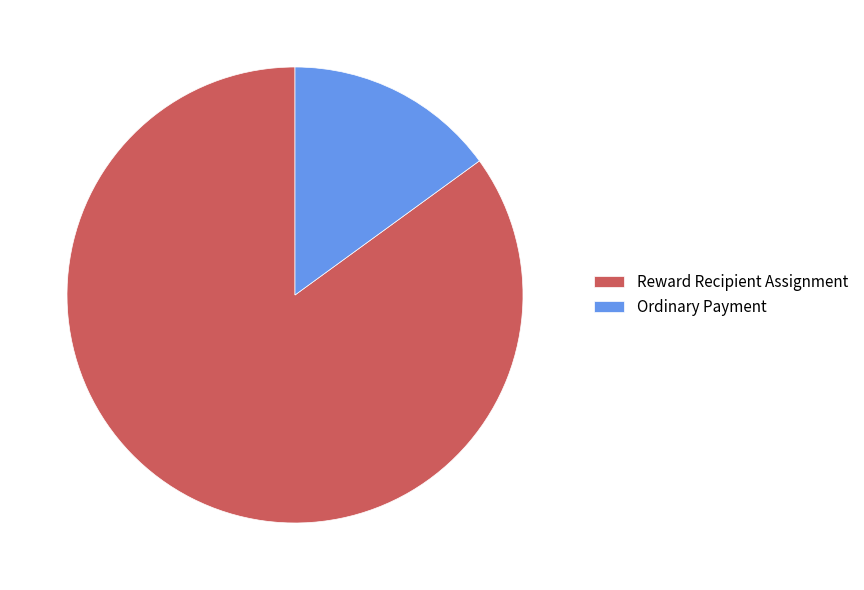

What is the ratio of the value at Reward Recipient Assignment to the value at Ordinary Payment?

5.7